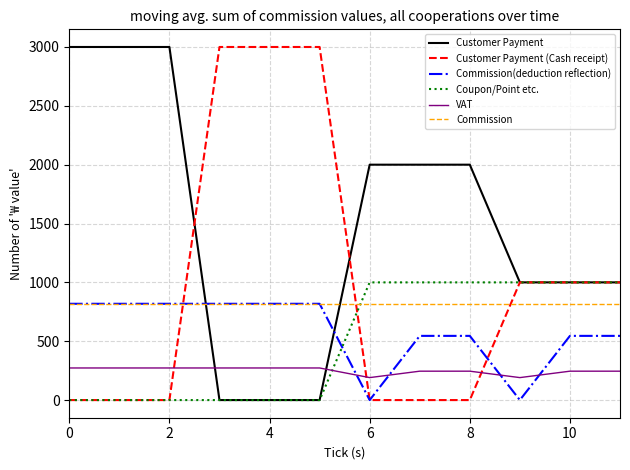

What is the greatest value displayed?

3000.0